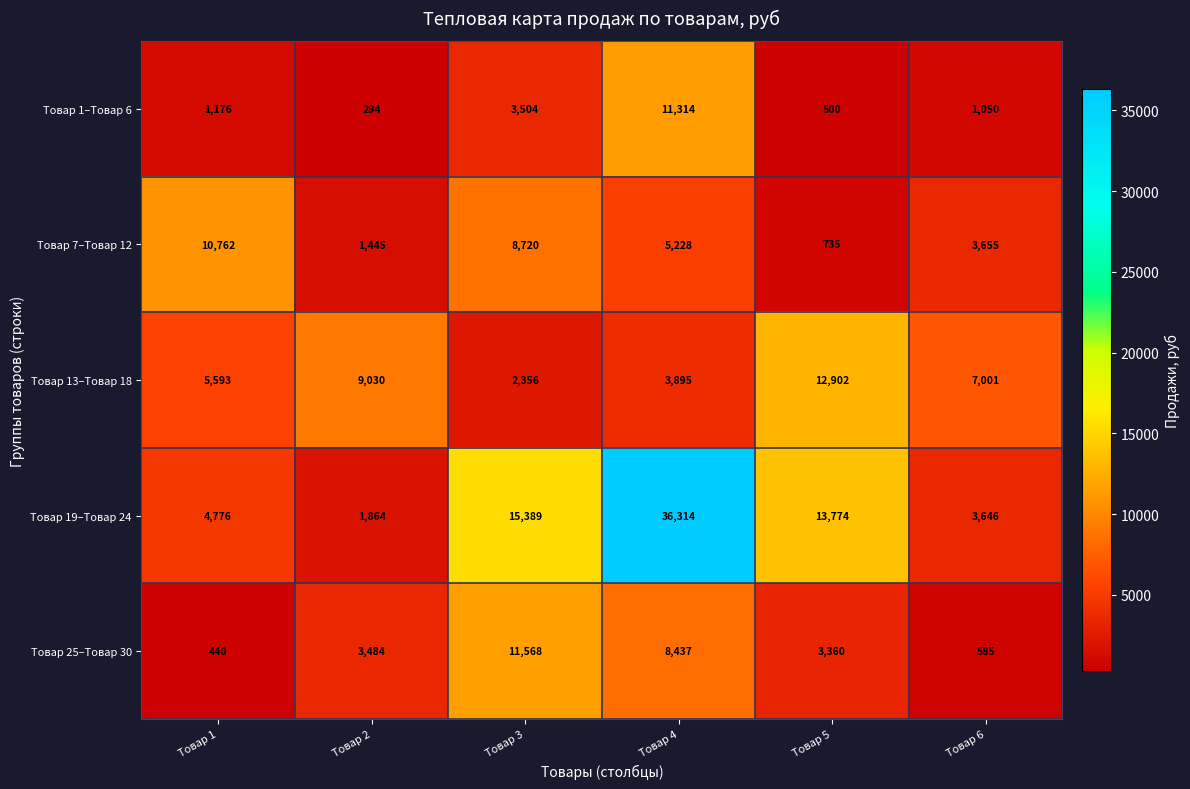

Count the number of data series in this chart.

5